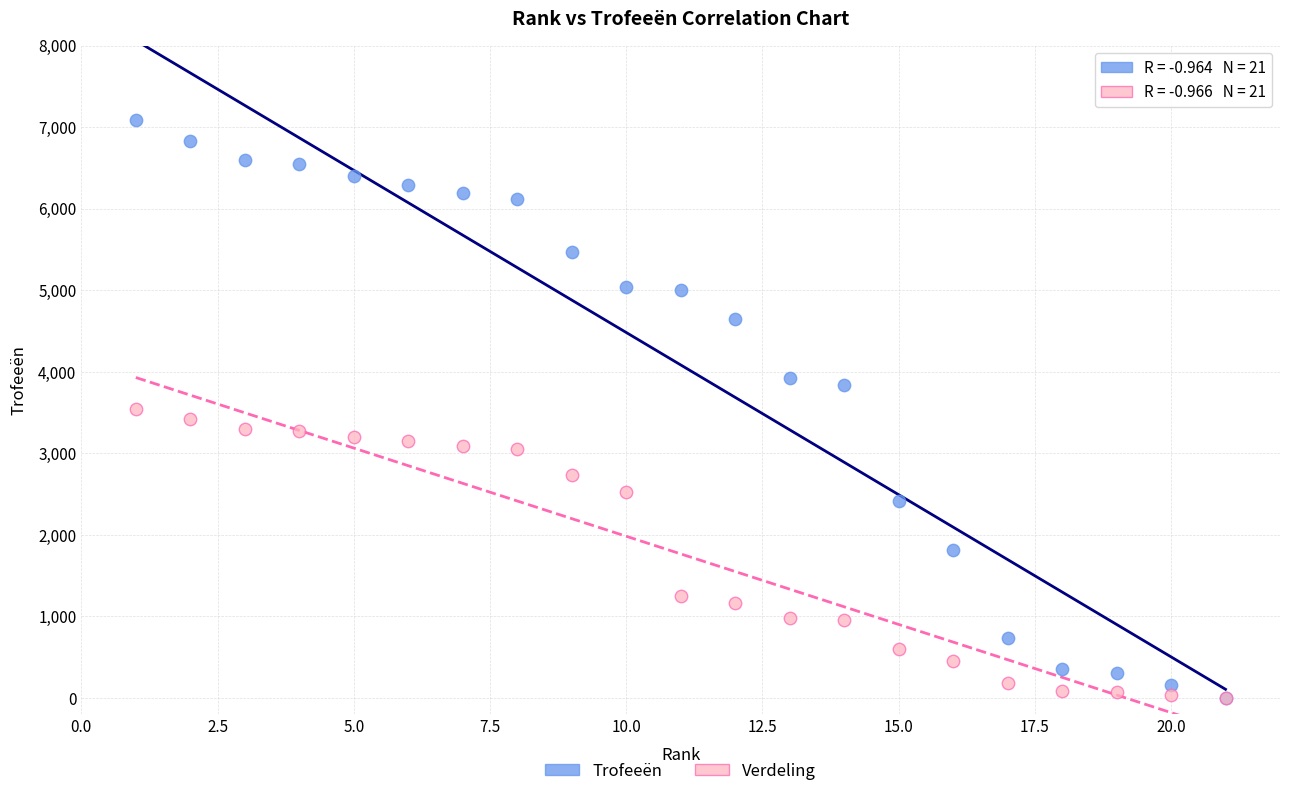

Which series reaches the maximum Y coordinate?

Trofeeën